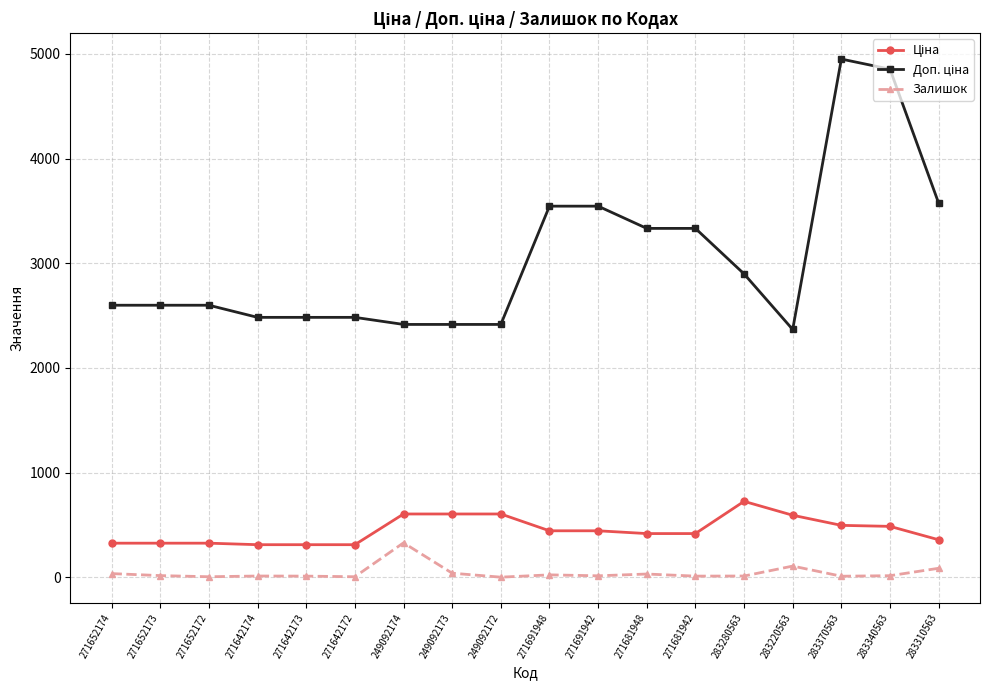

At how many categories does at least one series exceed 1794?

18